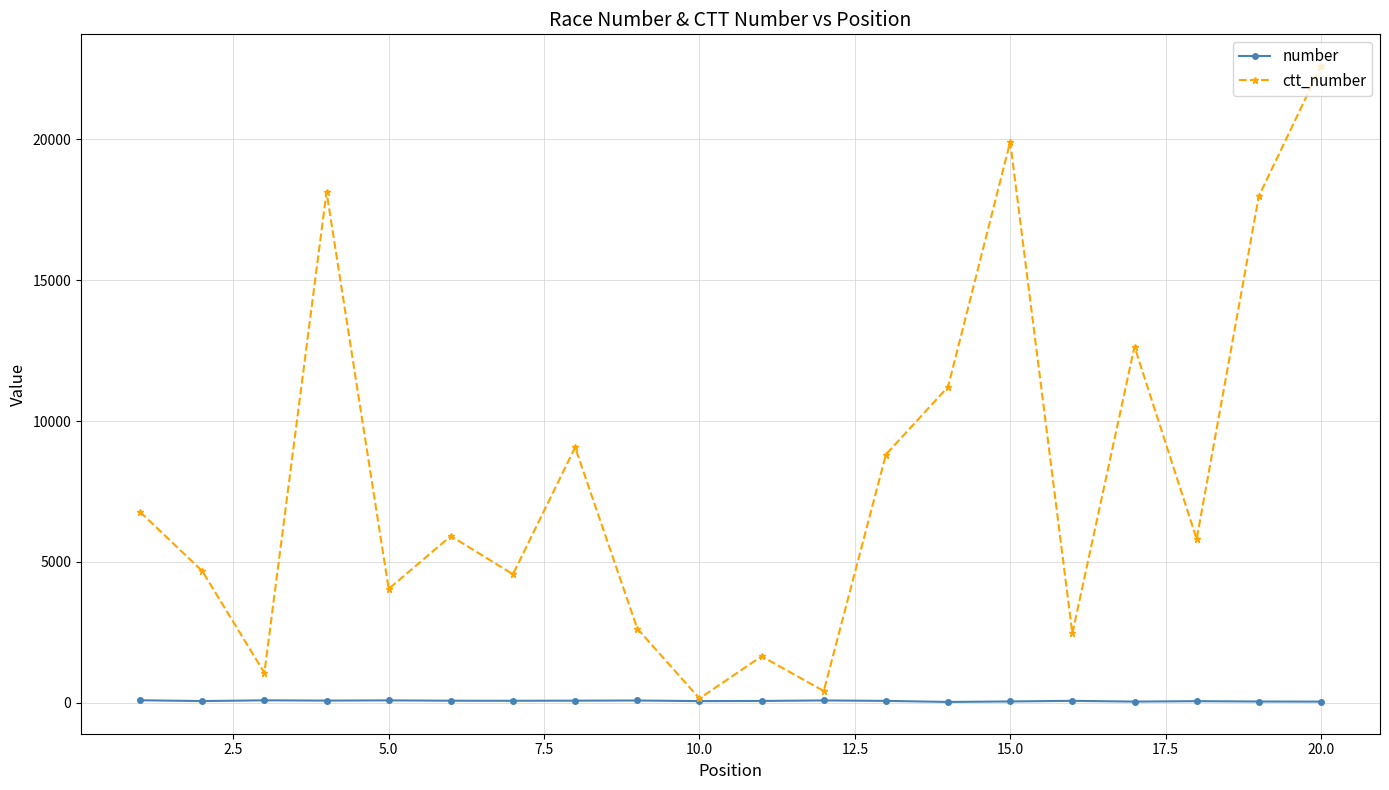

In ctt_number, how many points are higher than both neighbors (excluding endpoints)?

6